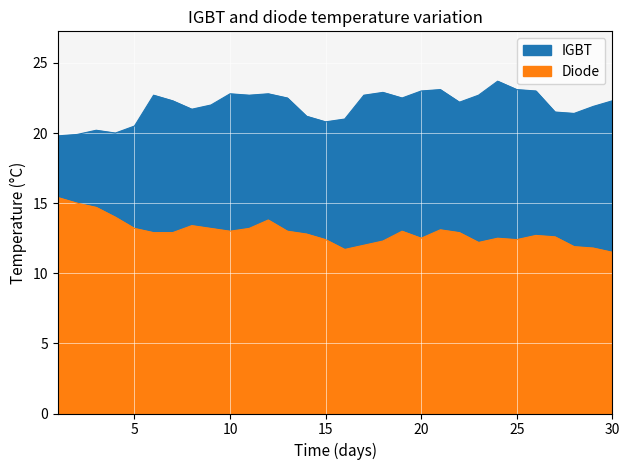

Rank the series at 3 from lowest to highest value.

Diode, IGBT